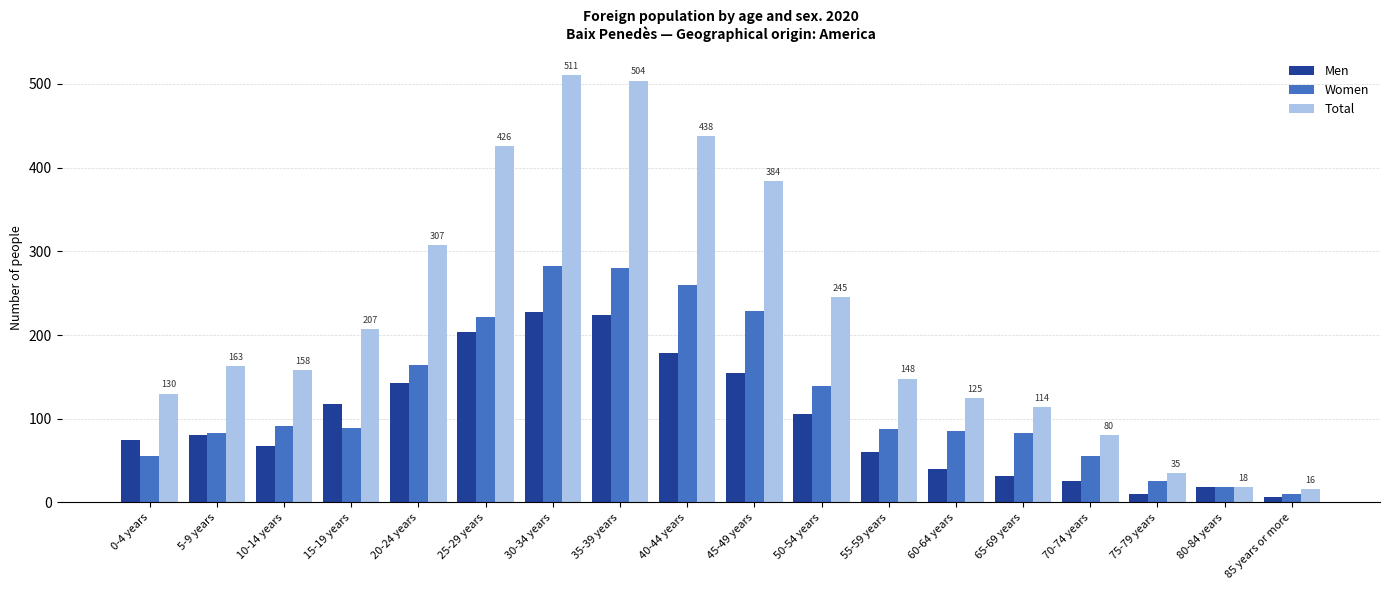

What is the maximum value for Total?

511